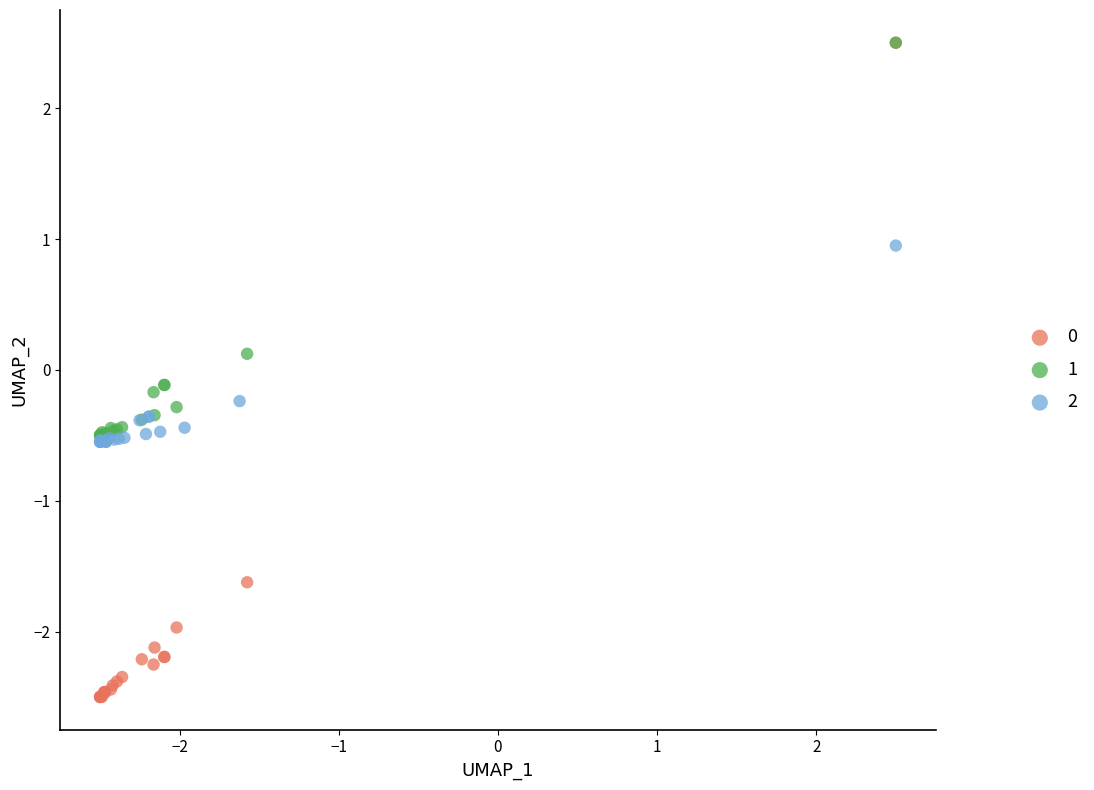

Which series reaches the minimum Y coordinate?

0